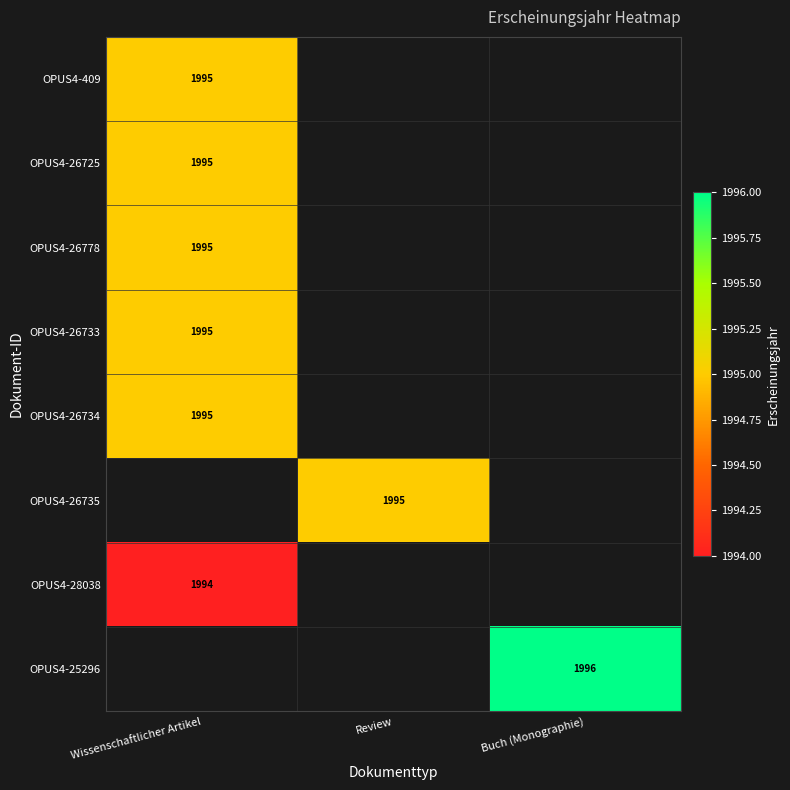

Is it true that OPUS4-26778 equals 1995 at Wissenschaftlicher Artikel?

True